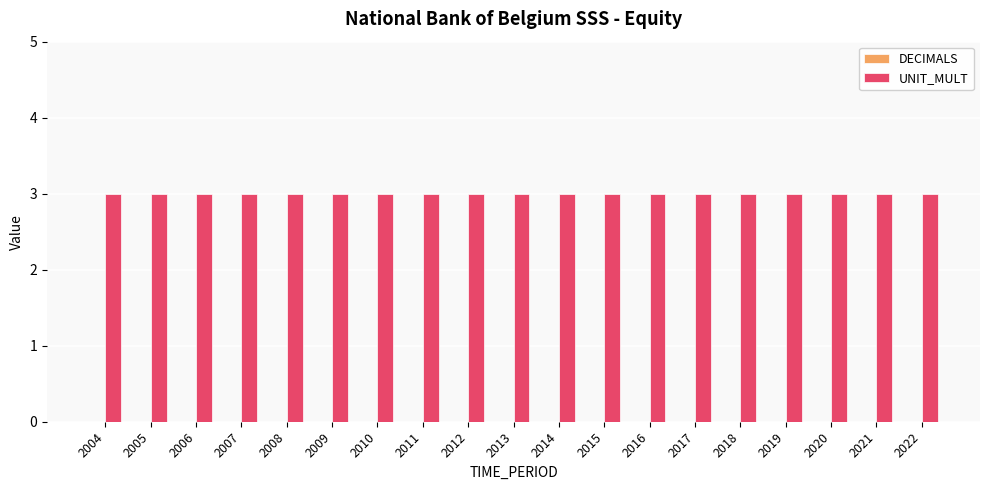

How many series are shown in this chart?

2